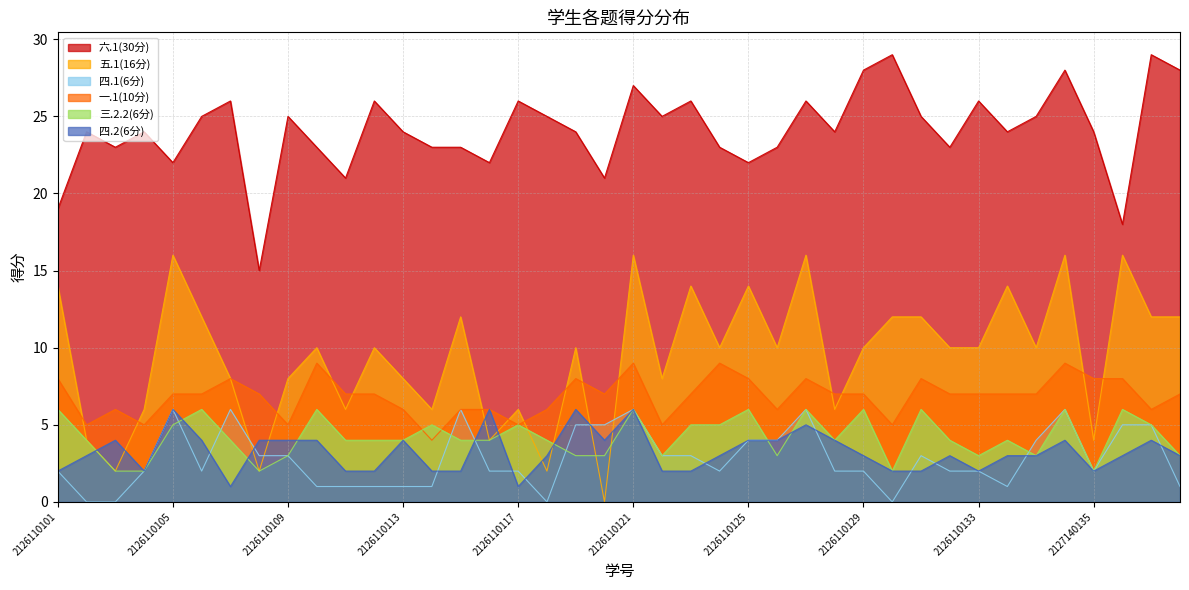

Does the chart display data point markers on the line(s)?

No